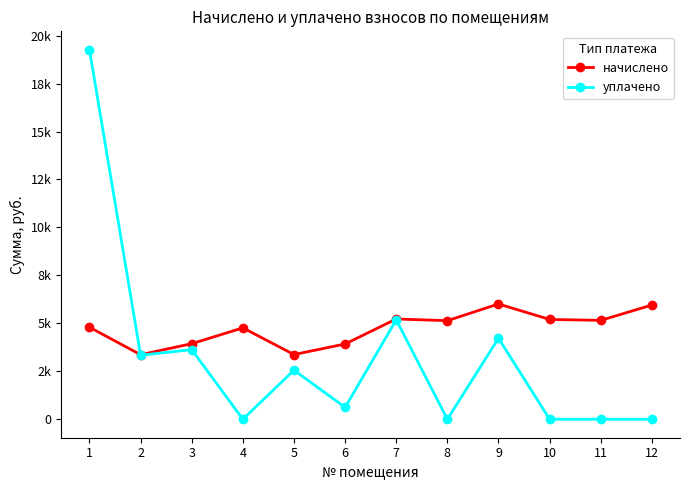

List the series in order of their peak value, highest first.

уплачено, начислено